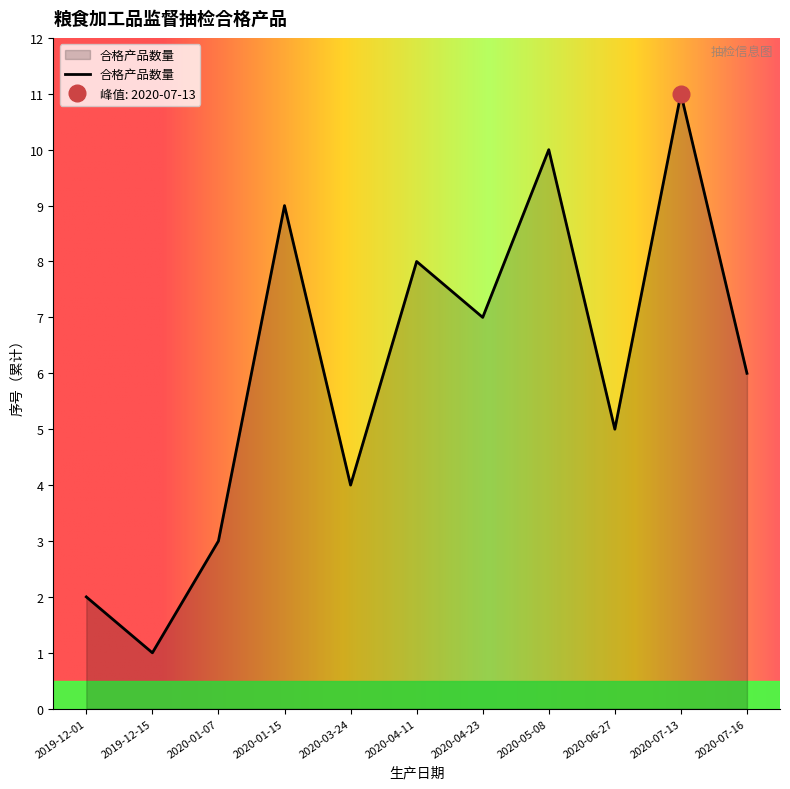

Rank the categories by value from highest to lowest.

2020-07-13, 2020-05-08, 2020-01-15, 2020-04-11, 2020-04-23, 2020-07-16, 2020-06-27, 2020-03-24, 2020-01-07, 2019-12-01, 2019-12-15